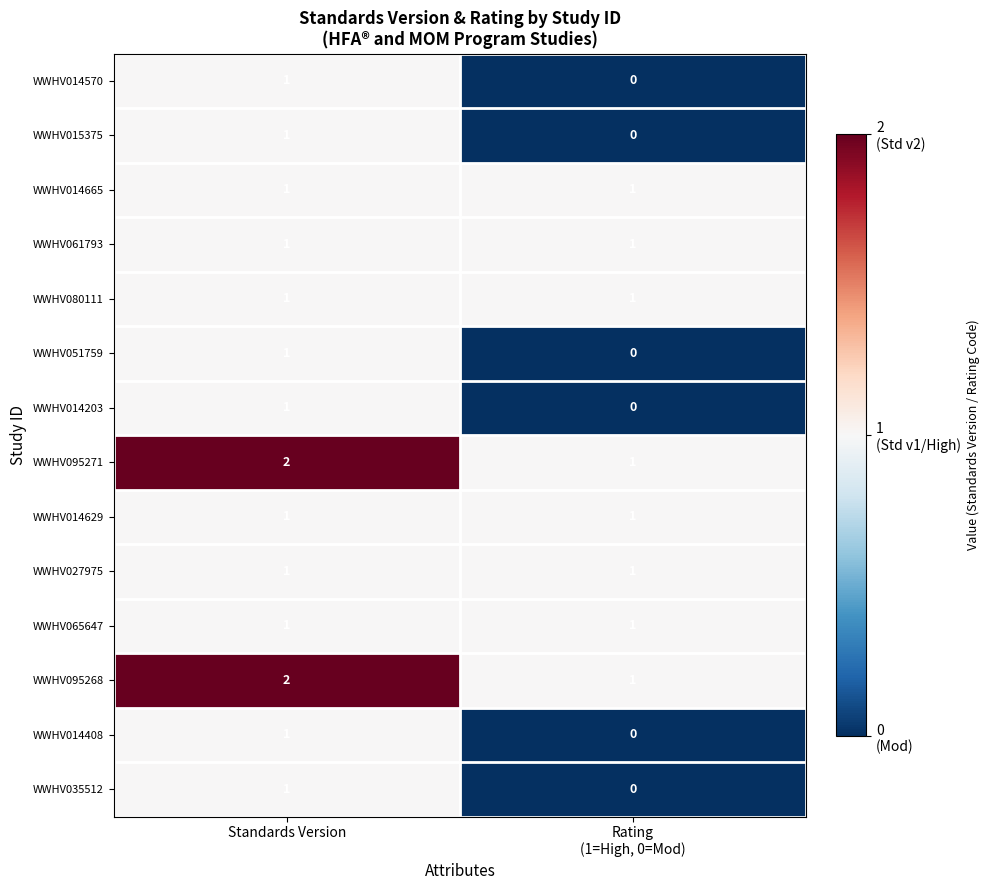

At which category is the sum across all series the highest?

Standards Version